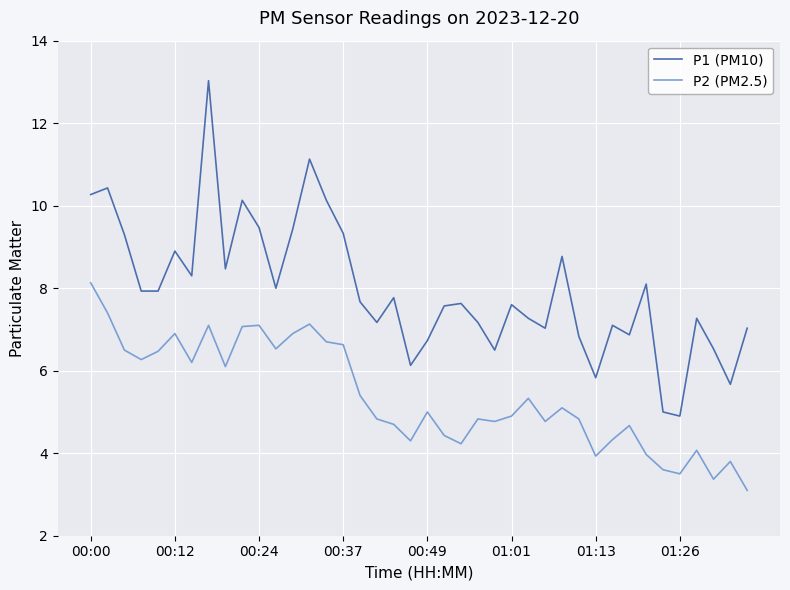

What is the difference between the maximum and minimum values in the P1 (PM10) series?

8.1